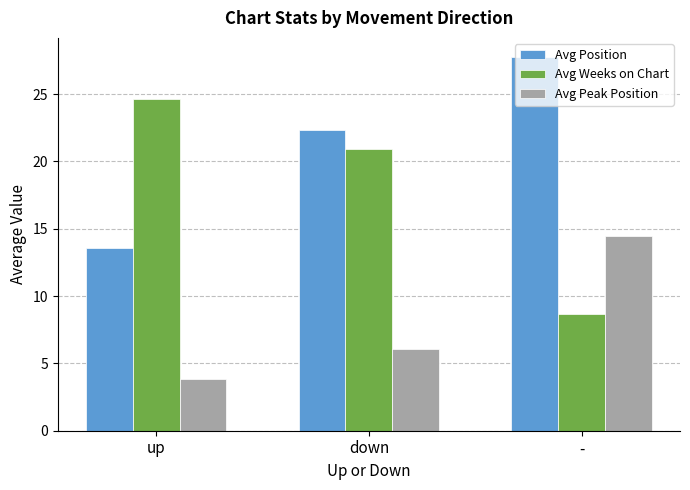

Which series has the widest spread of values?

Avg Weeks on Chart